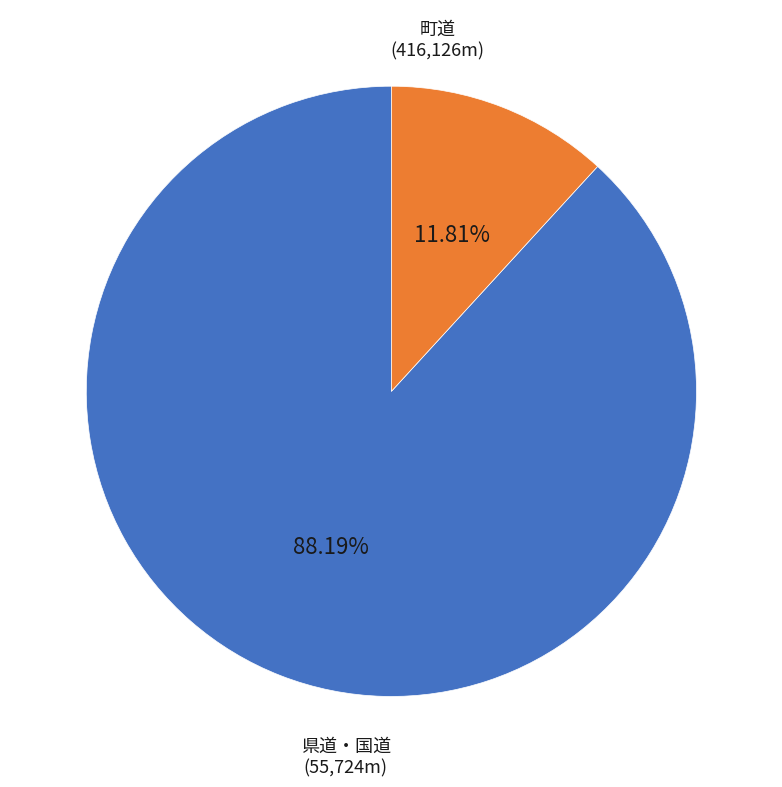

What is the ratio of the value at 町道 to the value at 県道・国道?

7.5